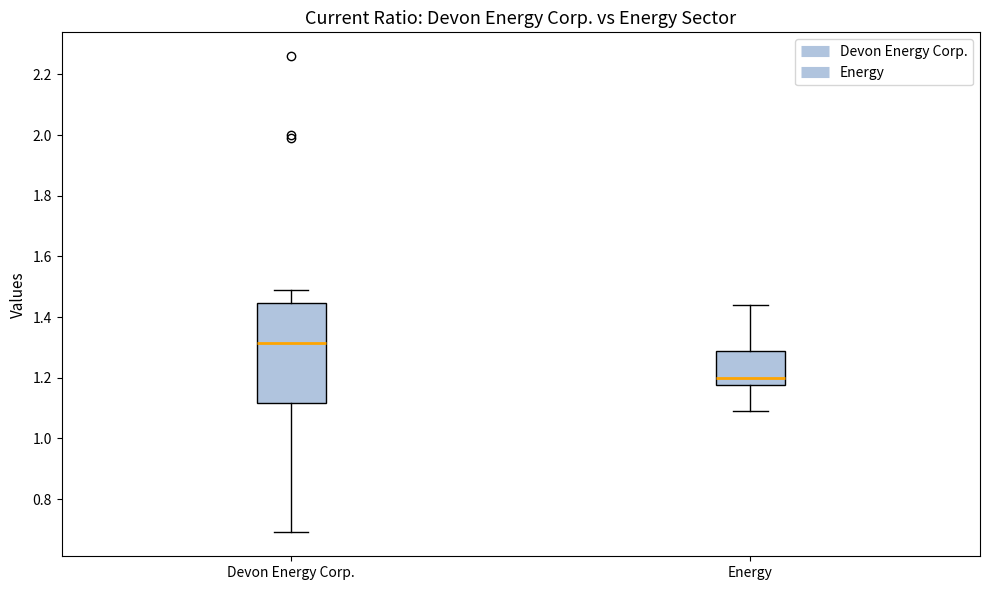

Which box has the highest median line?

Devon Energy Corp.